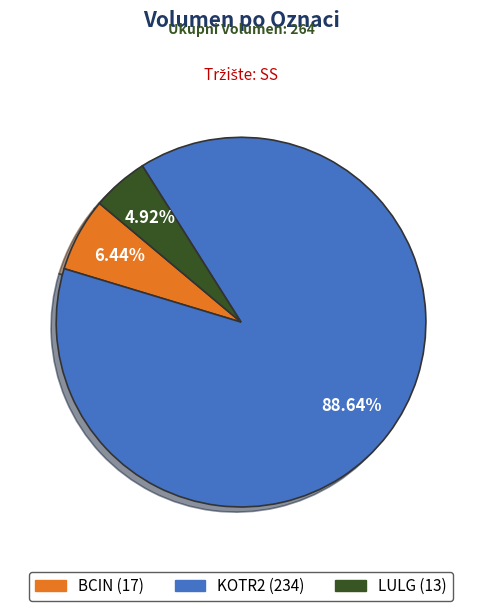

To the nearest percent, what is the difference between the largest and smallest slice percentages?

84%